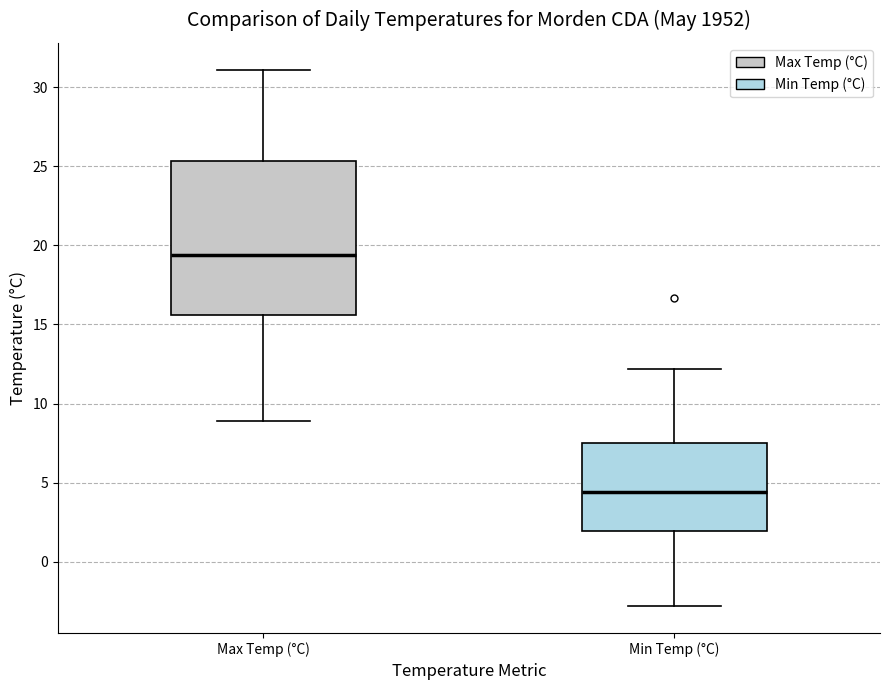

Reading left to right, read every box against the y-axis: the position of its median line, the range the box covers, and the ends of its whiskers. The values are not printed on the chart, so give them approximately, as read against the axis.

Max Temp (°C): median 19.5, box 15.5 to 25.5, whiskers 9.0 to 31.0
Min Temp (°C): median 4.5, box 2.0 to 7.5, whiskers -3.0 to 12.0